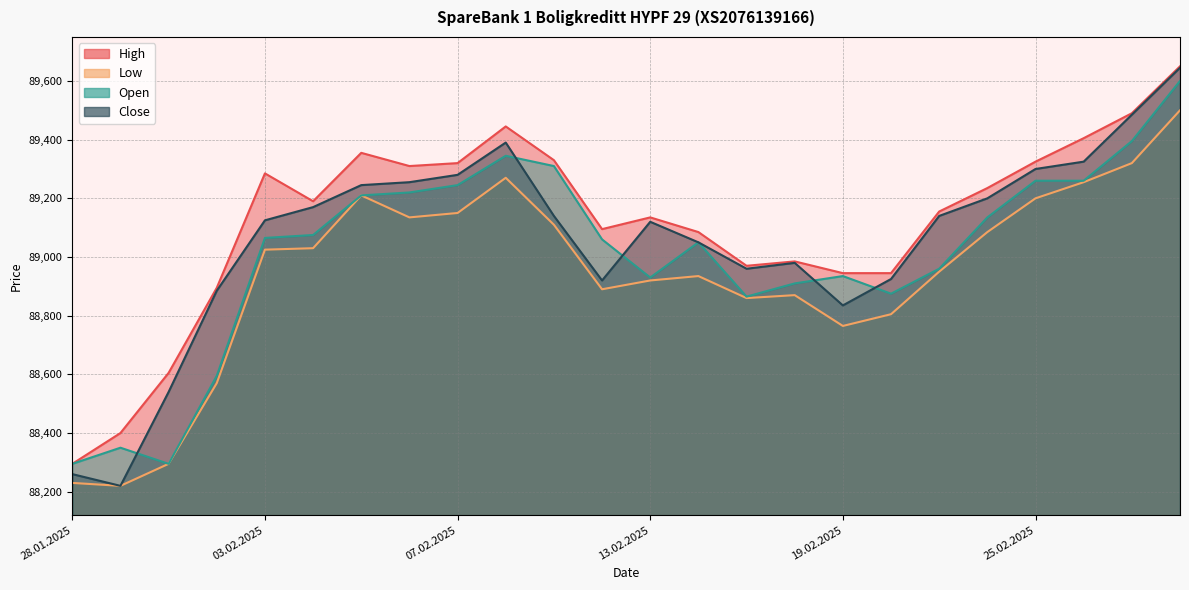

In Low, how many points are lower than both neighbors (excluding endpoints)?

5